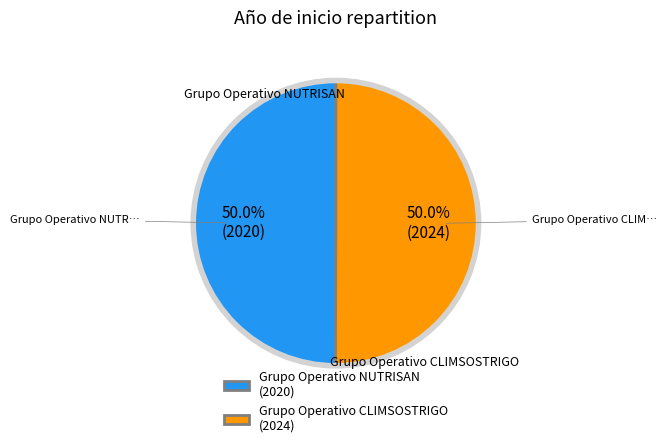

Which has a higher value, Grupo Operativo CLIMSOSTRIGO or Grupo Operativo NUTRISAN?

Grupo Operativo CLIMSOSTRIGO